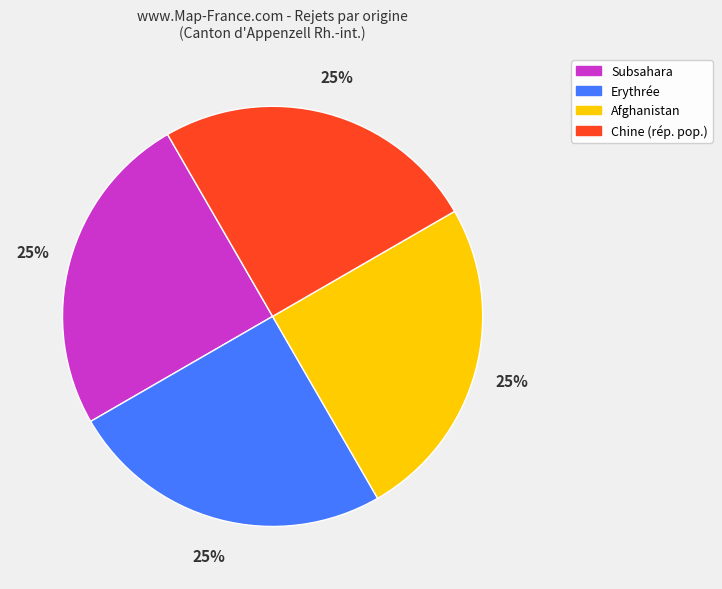

The Chine (rép. pop.) slice represents 25% of the pie. True or false?

True